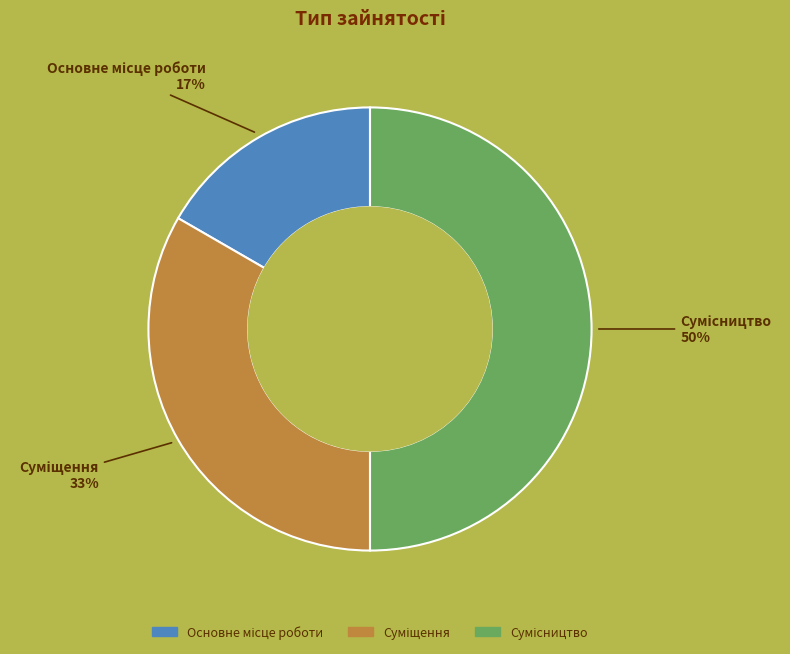

To the nearest percent, what is the difference between the largest and smallest slice percentages?

33%